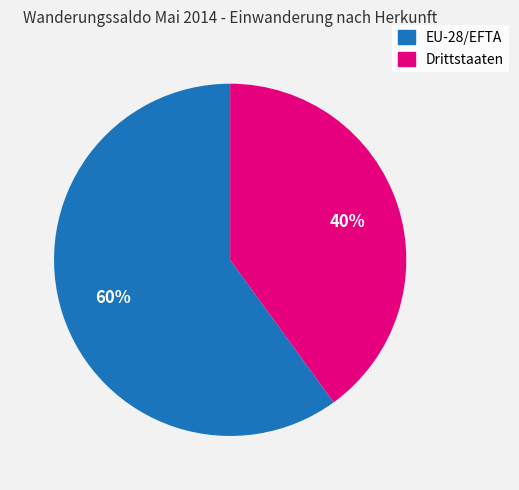

To the nearest percent, what percentage of the pie is EU-28/EFTA?

60%